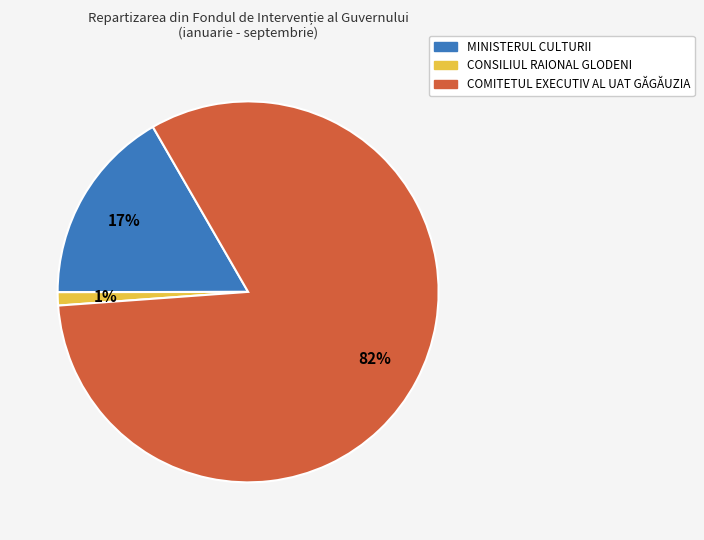

Count the number of slices in the pie.

3